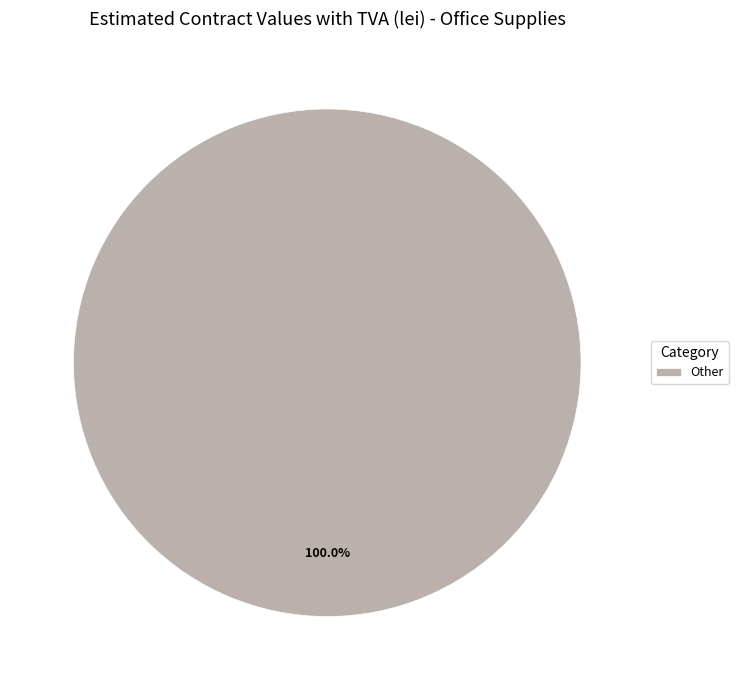

Which category accounts for the majority?

Other